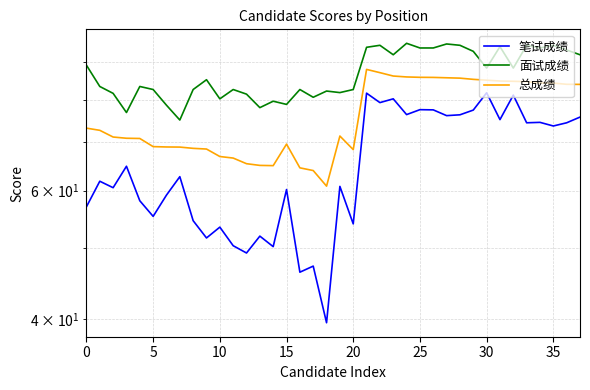

What is the difference between the second highest and second lowest values in the 总成绩 series?

23.2